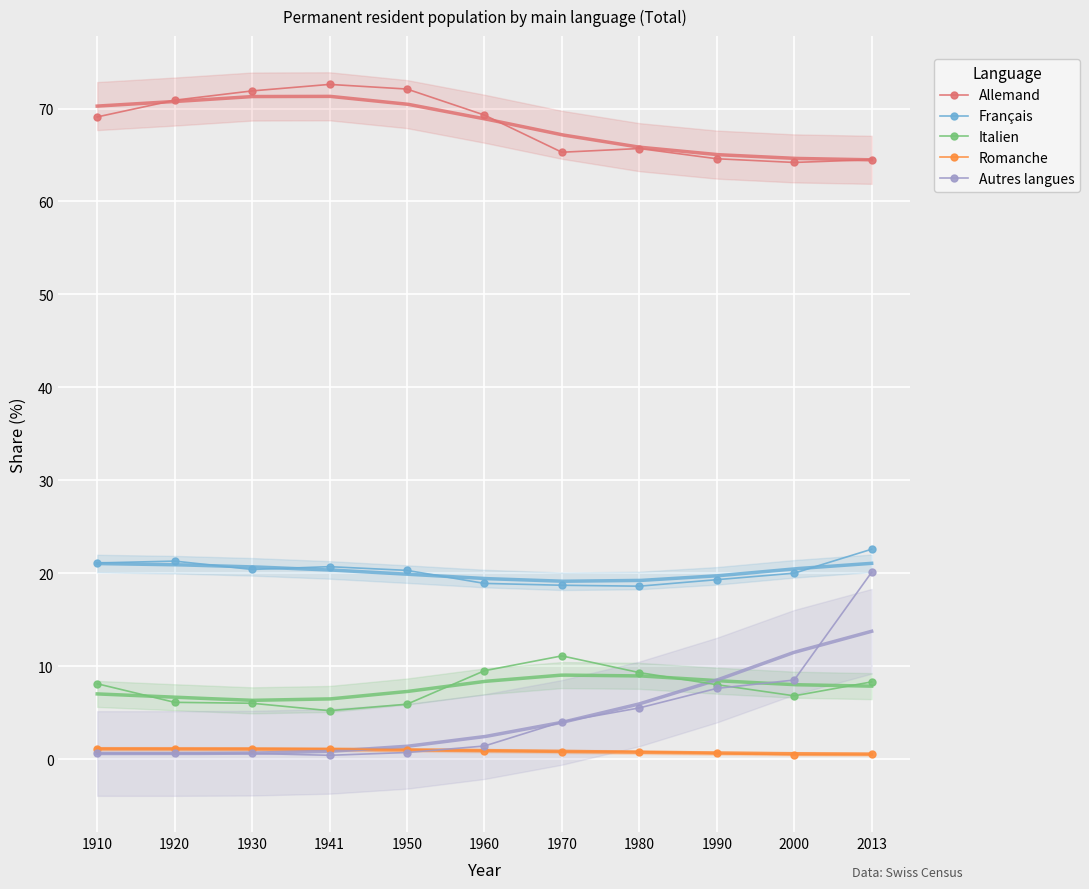

Rank the categories by Français value from lowest to highest.

1980, 1970, 1960, 1990, 2000, 1950, 1930, 1941, 1910, 1920, 2013